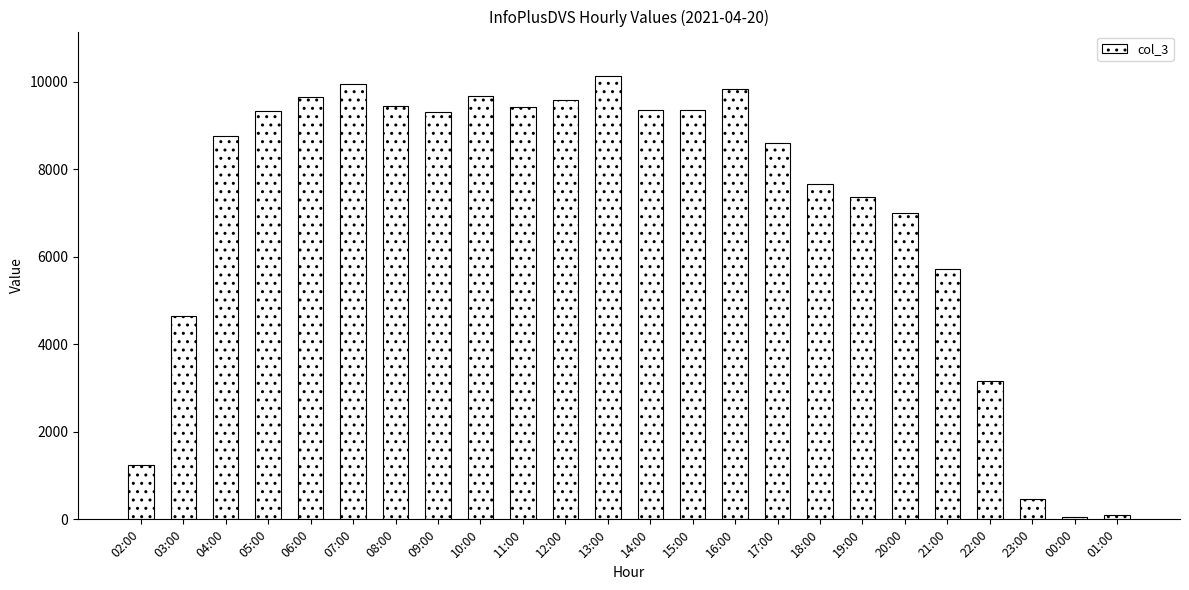

The value at 07:00 is 4148. True or false?

False